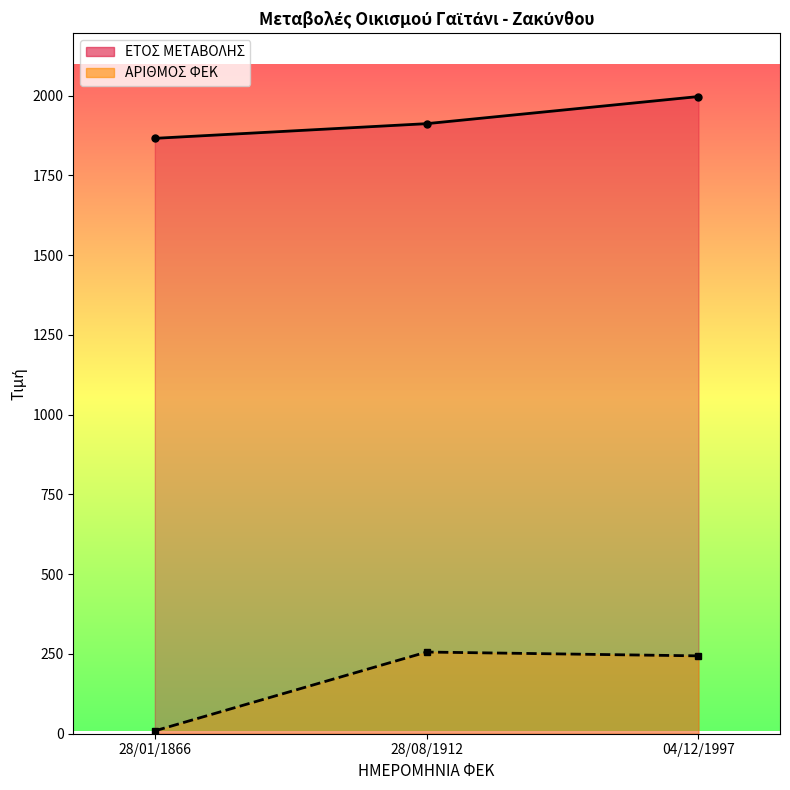

What is the smallest value displayed?

9